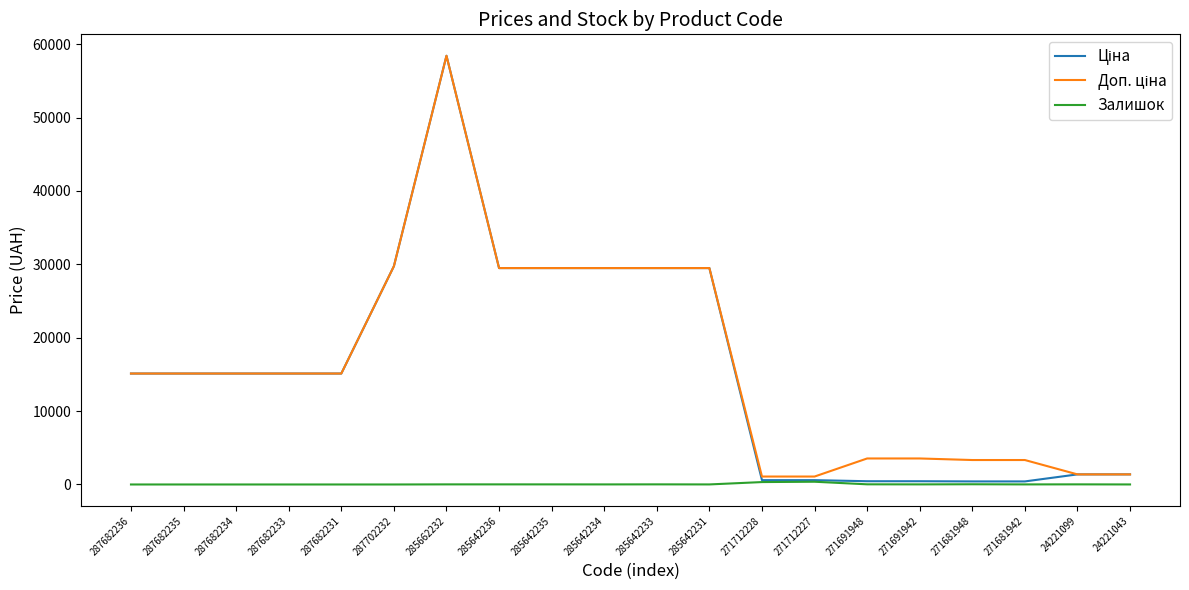

What position from the left is 271712227?

14